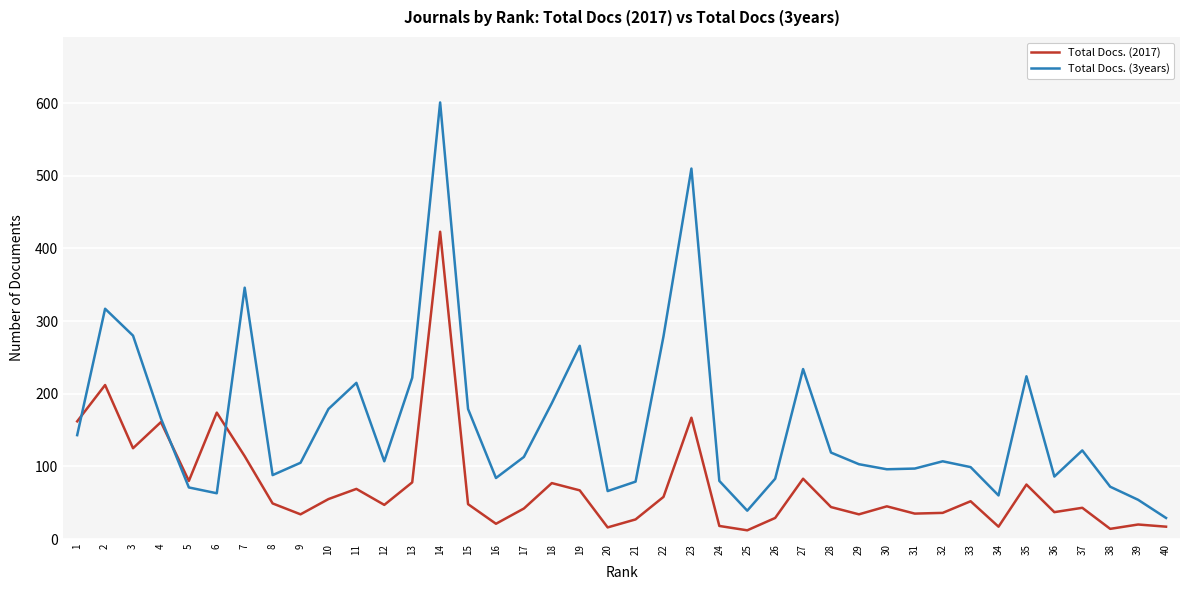

What are all the series names shown in the legend?

Total Docs. (2017), Total Docs. (3years)